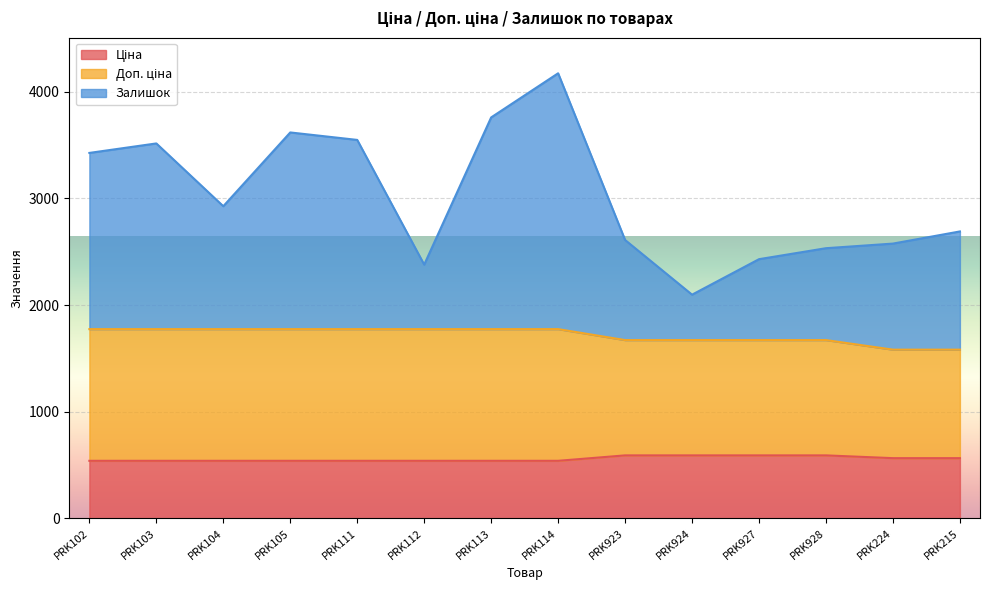

What is the maximum value shown in the chart?

4174.4